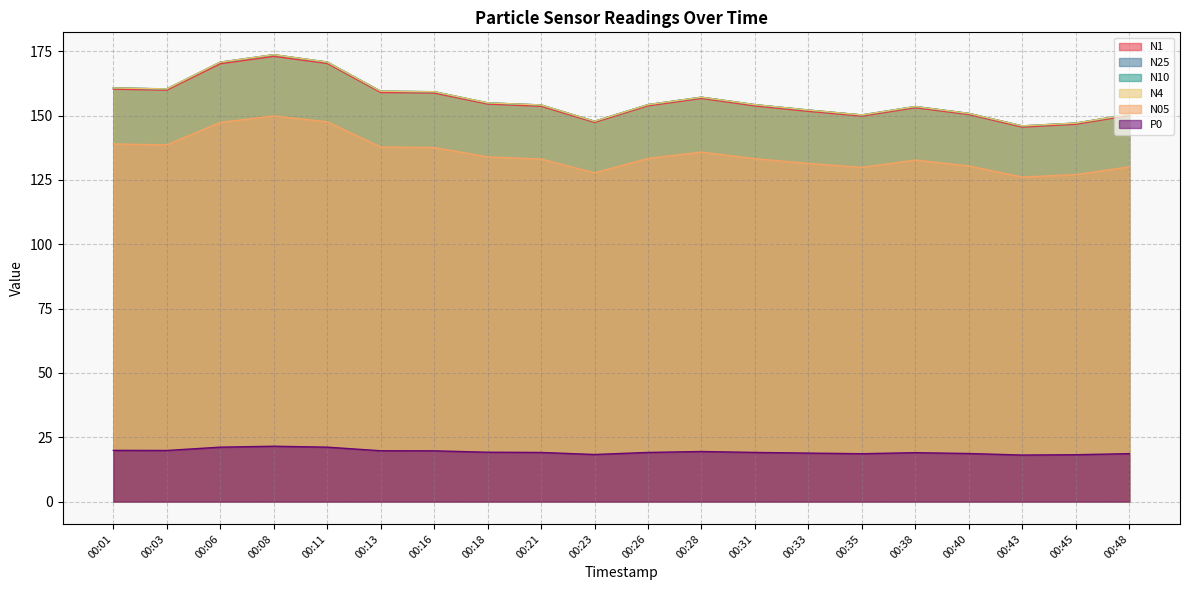

Which category has the lowest value across all series?

00:43